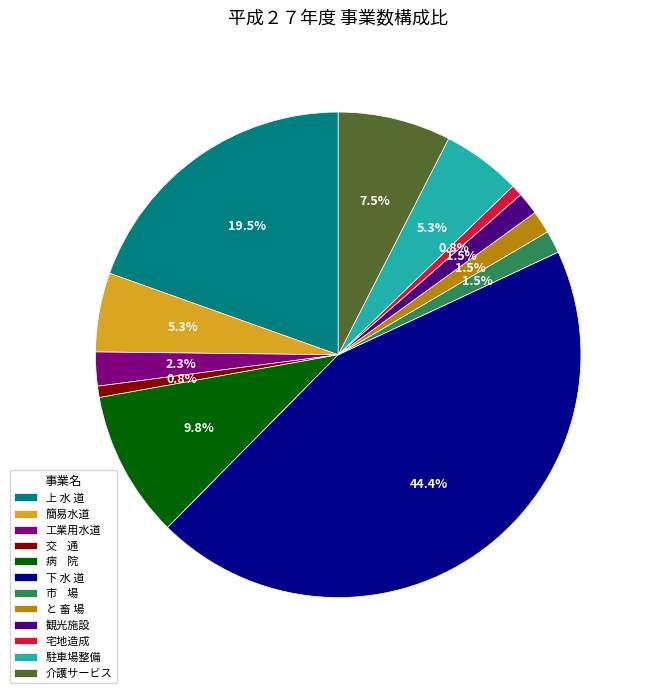

Is 工業用水道 the majority of the pie?

No